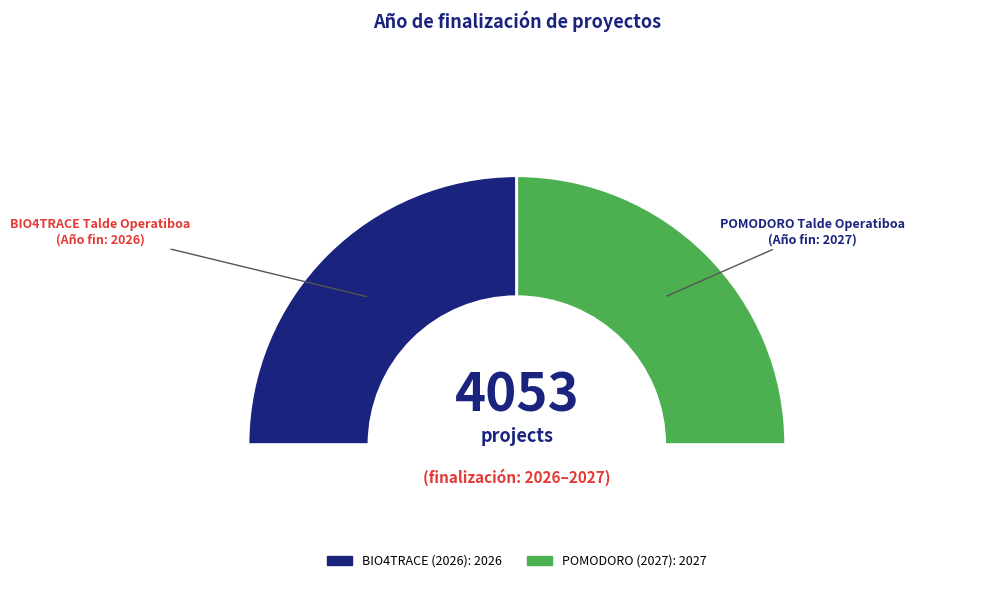

The BIO4TRACE Talde Operatiboa slice represents 50% of the pie. True or false?

True